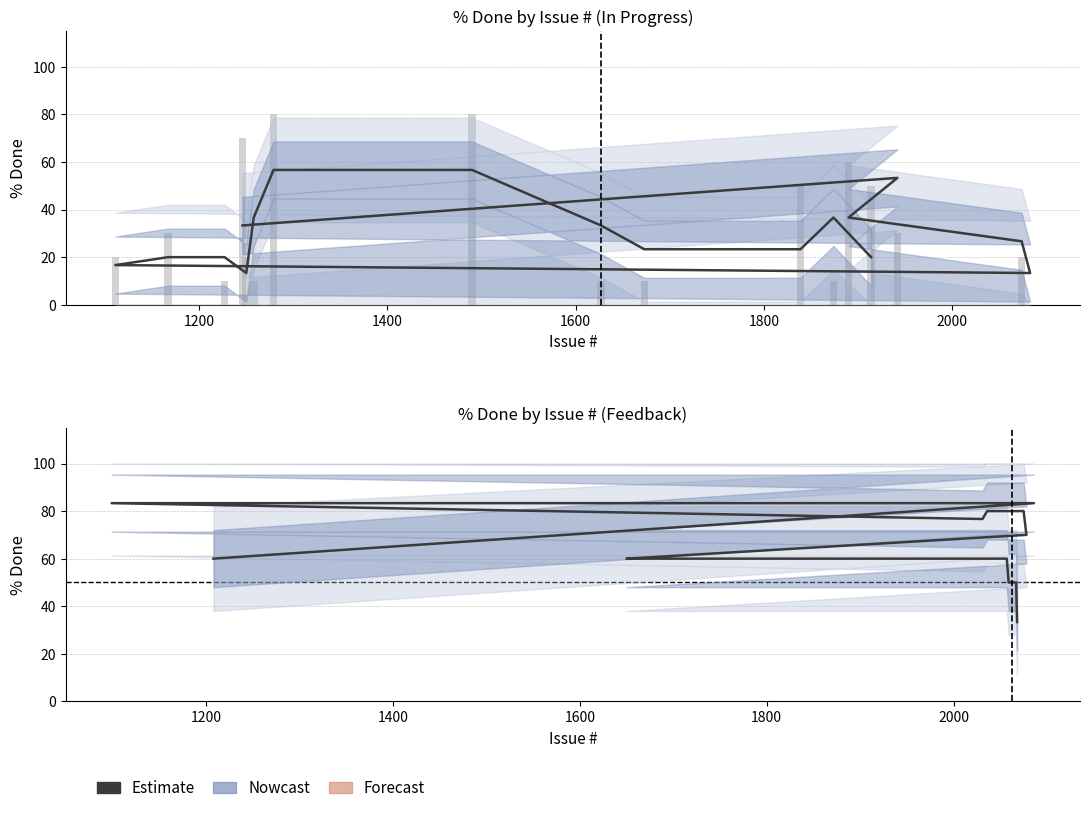

Does the chart contain any negative values?

No